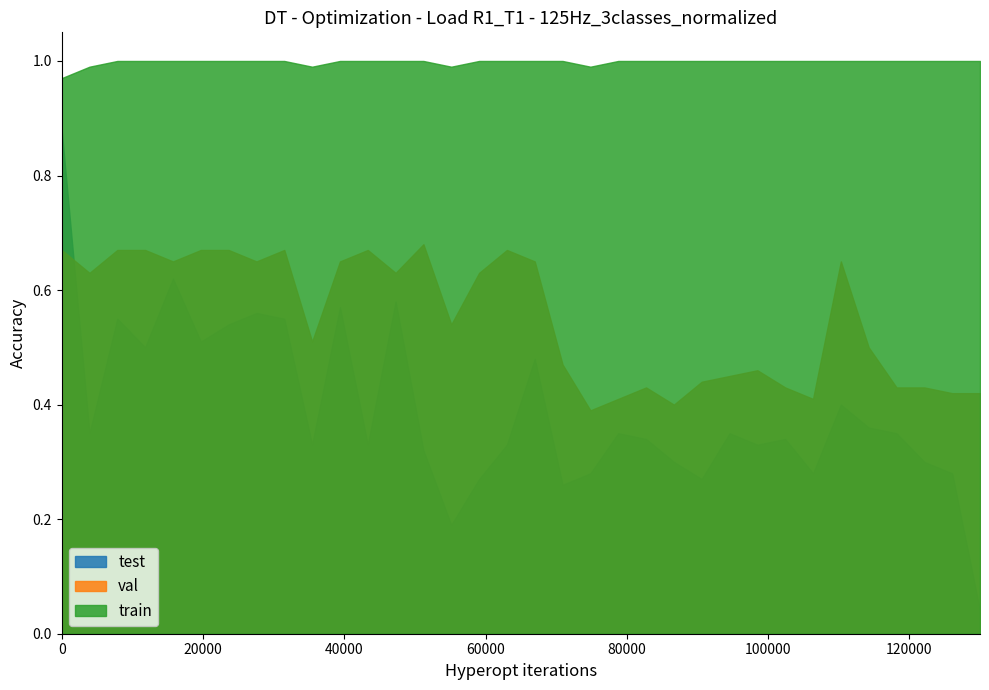

What is the spread (max minus min) of values at 24?

0.7